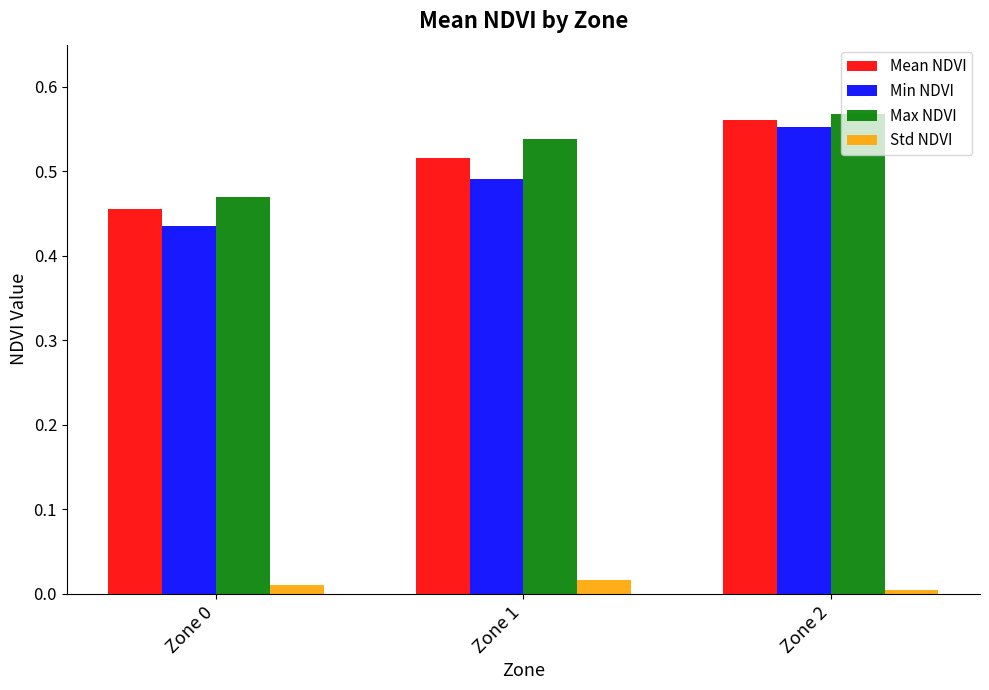

At Zone 0, list the series in order from smallest to largest.

Std NDVI, Min NDVI, Mean NDVI, Max NDVI